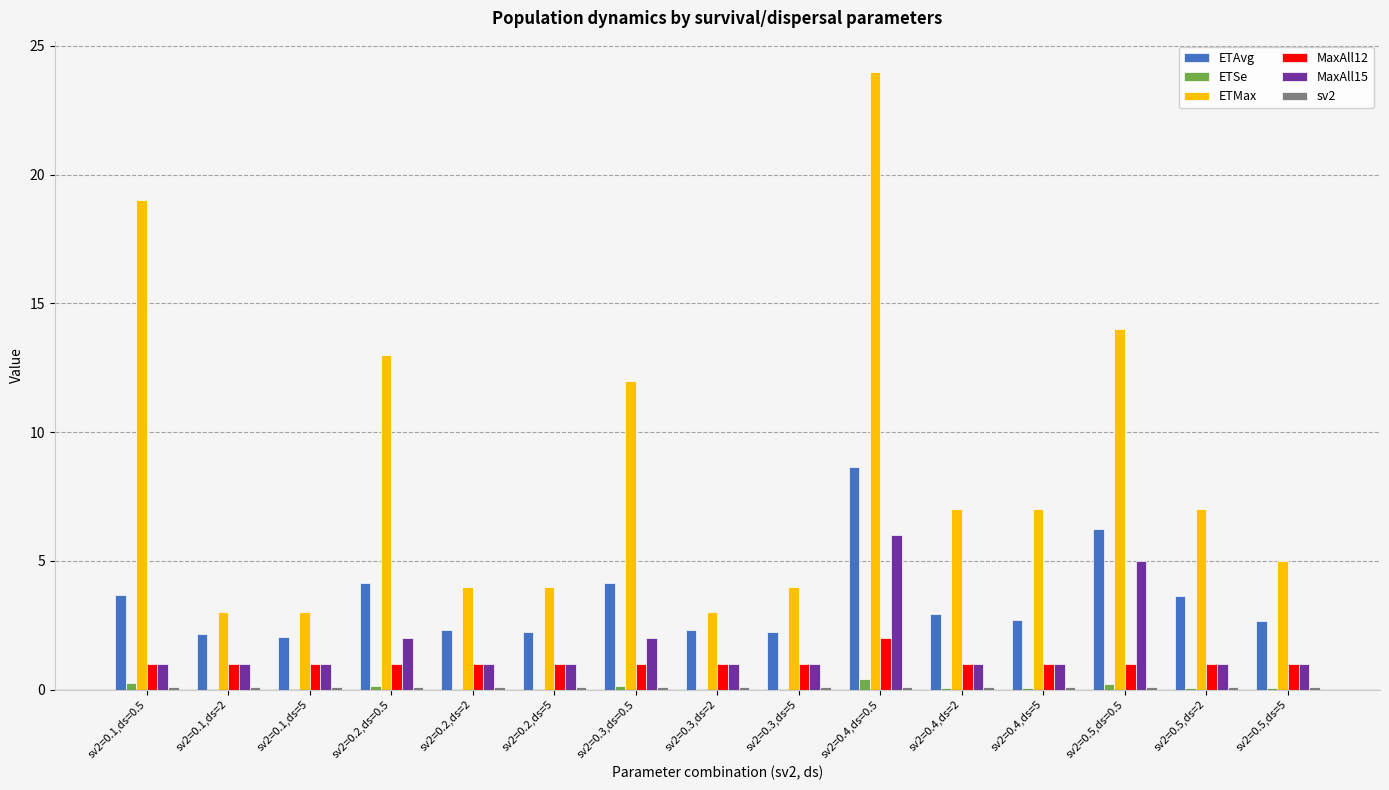

What is the sum of all MaxAll15 values?

26.0